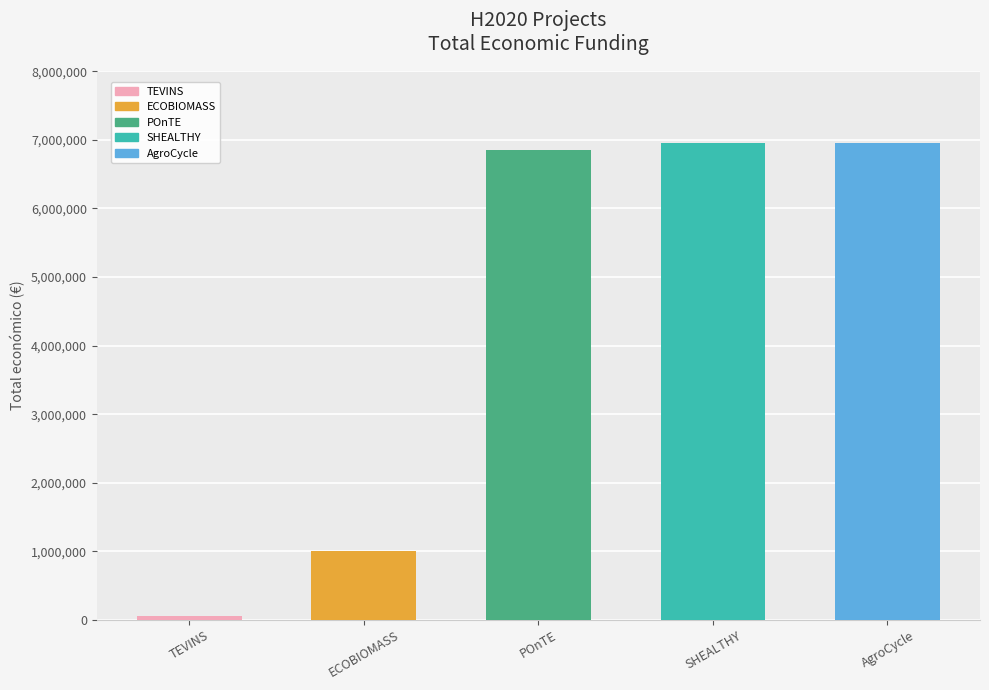

What is the average value?

4363977